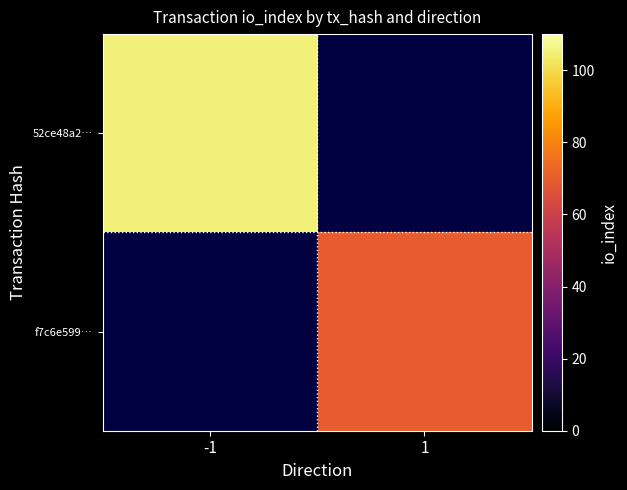

Is it true that f7c6e599… equals 70.0 at 1?

True